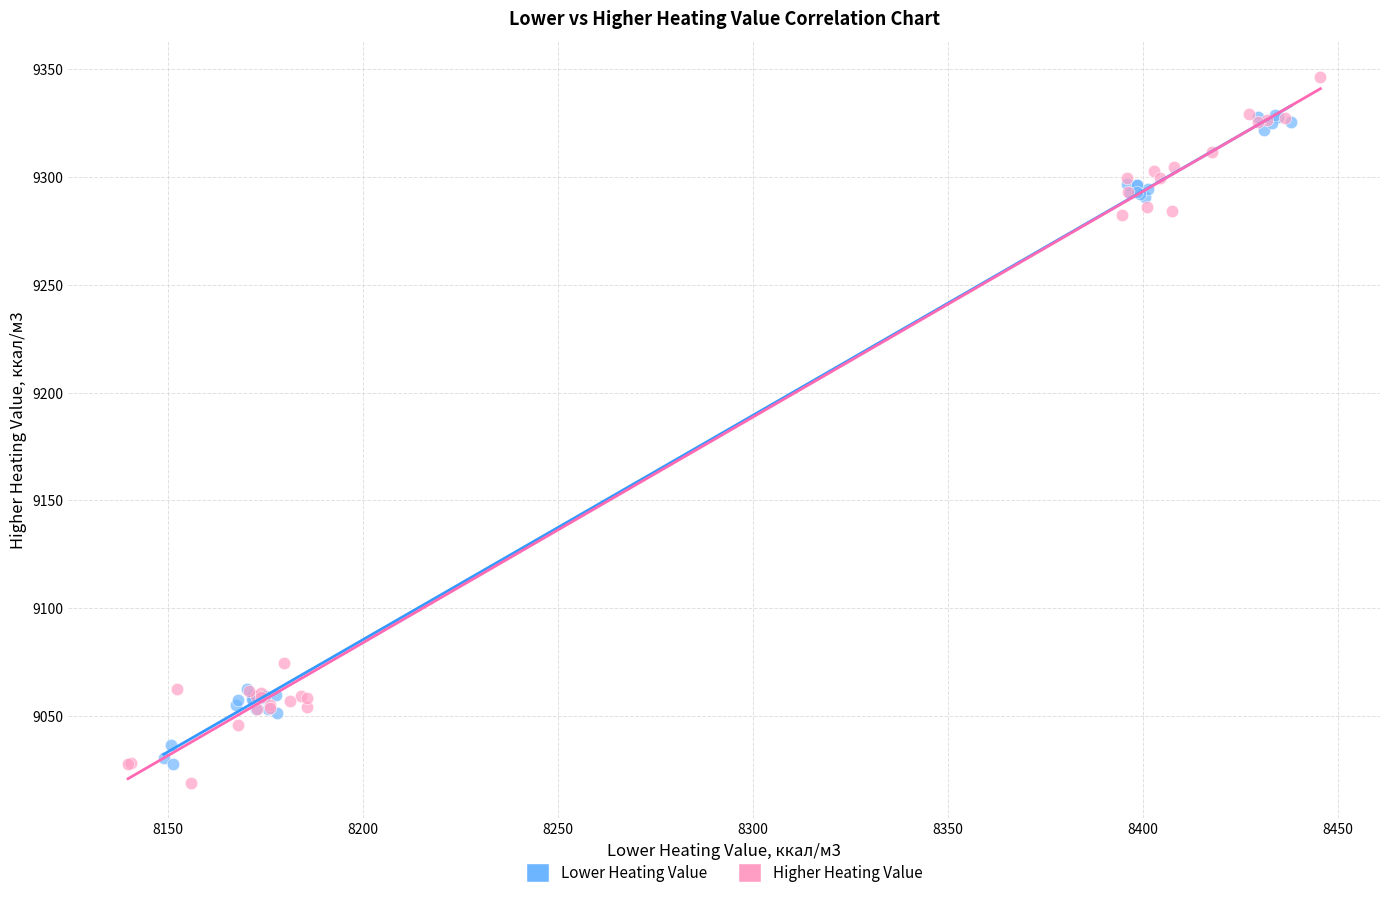

Which series has the widest spread of Y values?

Higher Heating Value